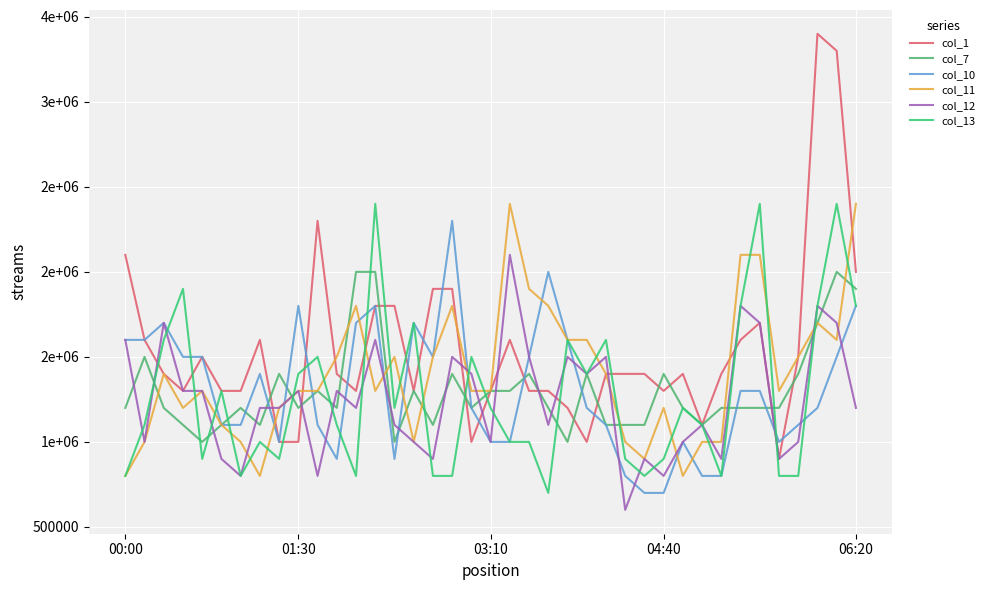

Does the chart have visible grid lines?

Yes